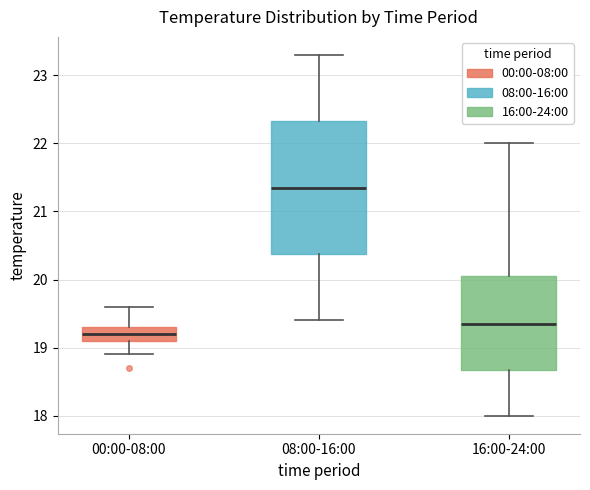

Which box's median line is the lowest?

00:00-08:00